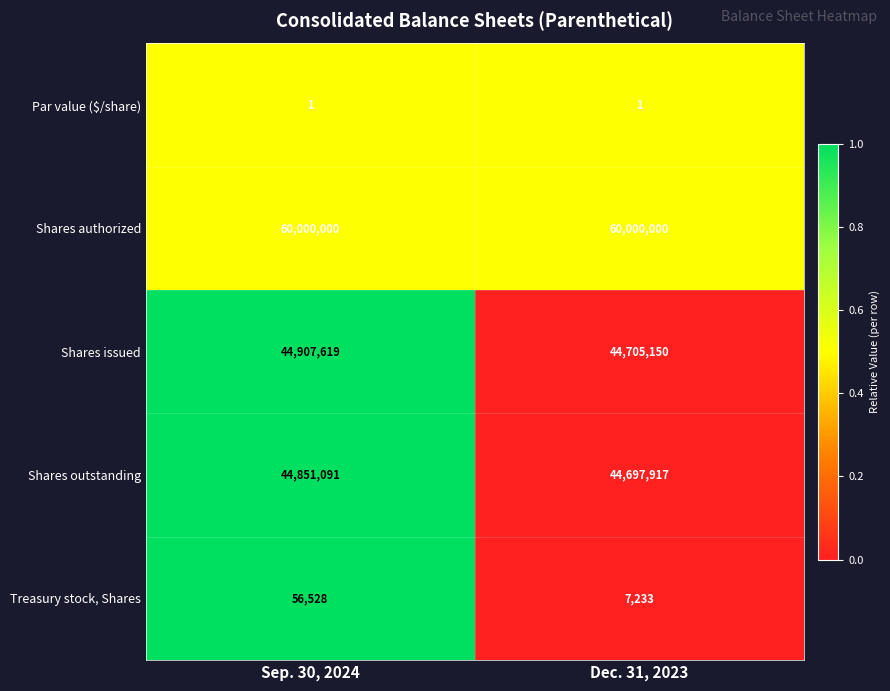

At which category is the sum across all series the highest?

Sep. 30, 2024